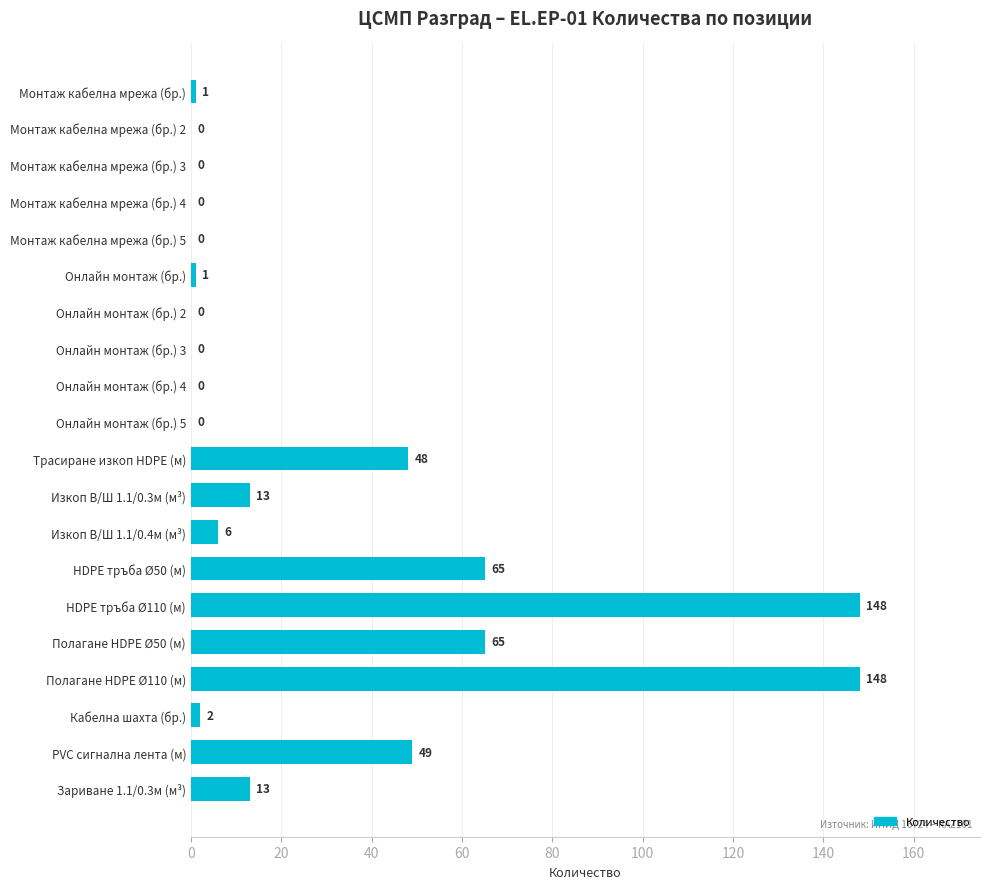

What is the ratio of the value at PVC сигнална лента (м) to the value at Полагане HDPE Ø50 (м)?

0.8